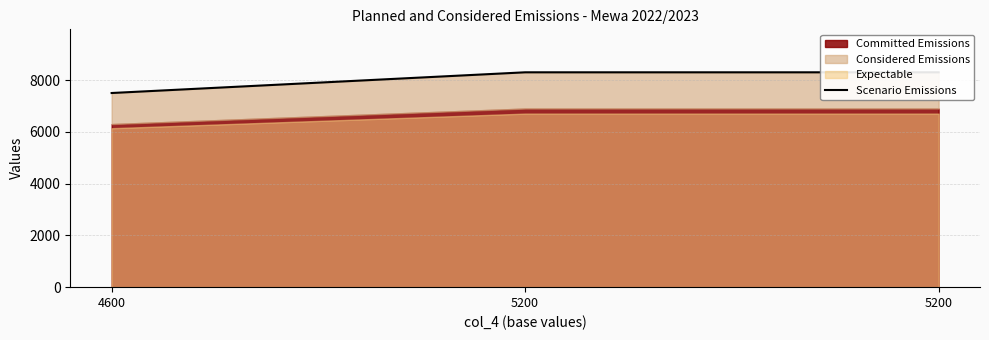

Where is the data nearest to the value 7900?

4600